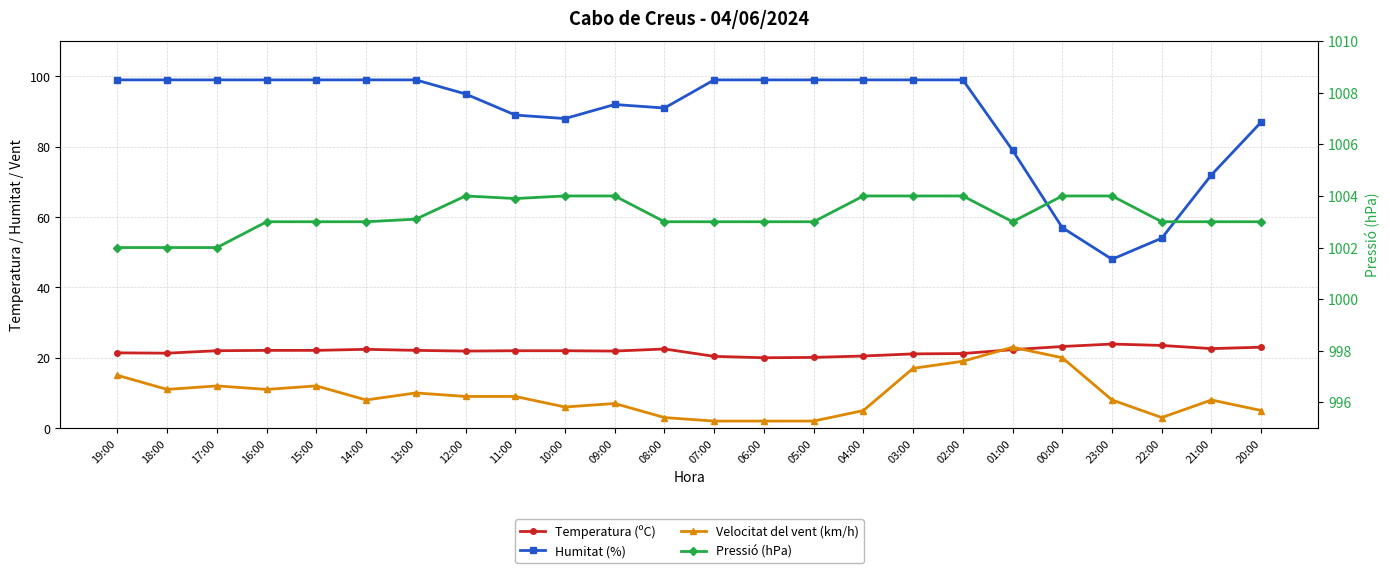

At which label is Humitat (%) closest to 73?

21:00